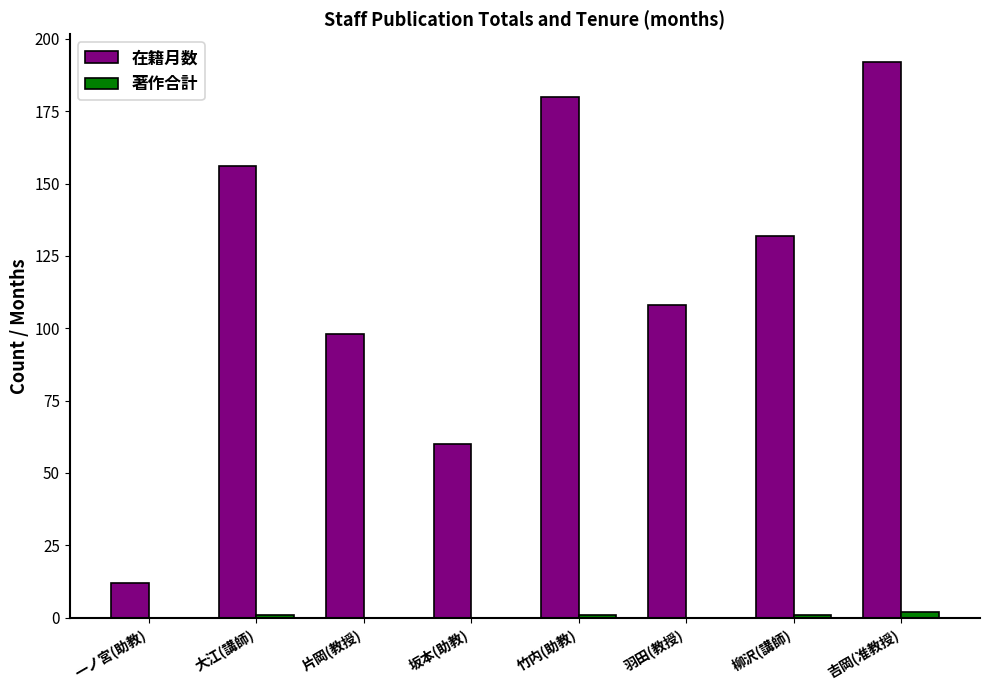

Does the chart contain stacked bars?

No